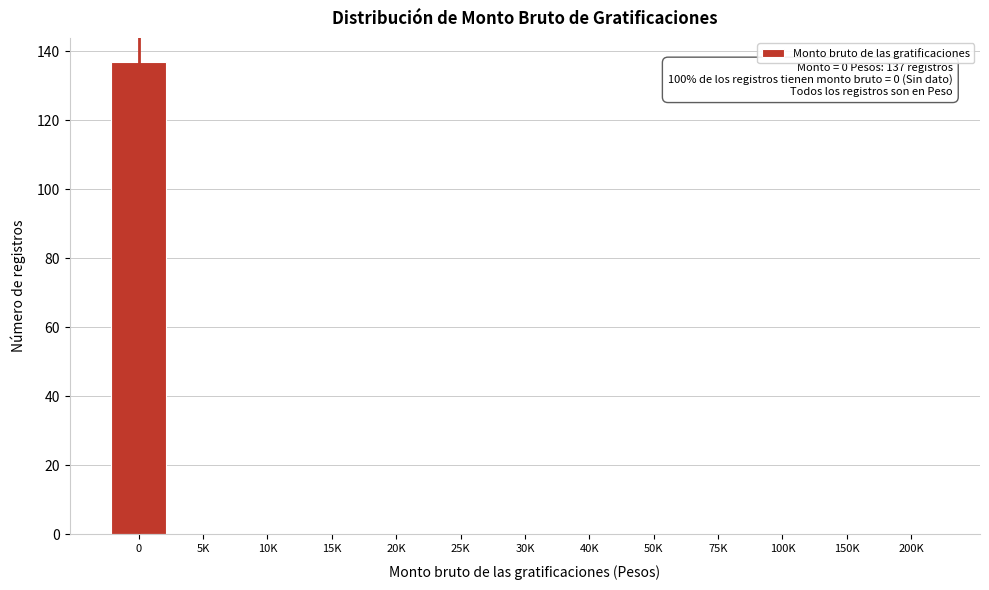

Reading left to right, transcribe all the data shown in this chart.

0=137	5K=0	10K=0	15K=0	20K=0	25K=0	30K=0	40K=0	50K=0	75K=0	100K=0	150K=0	200K=0